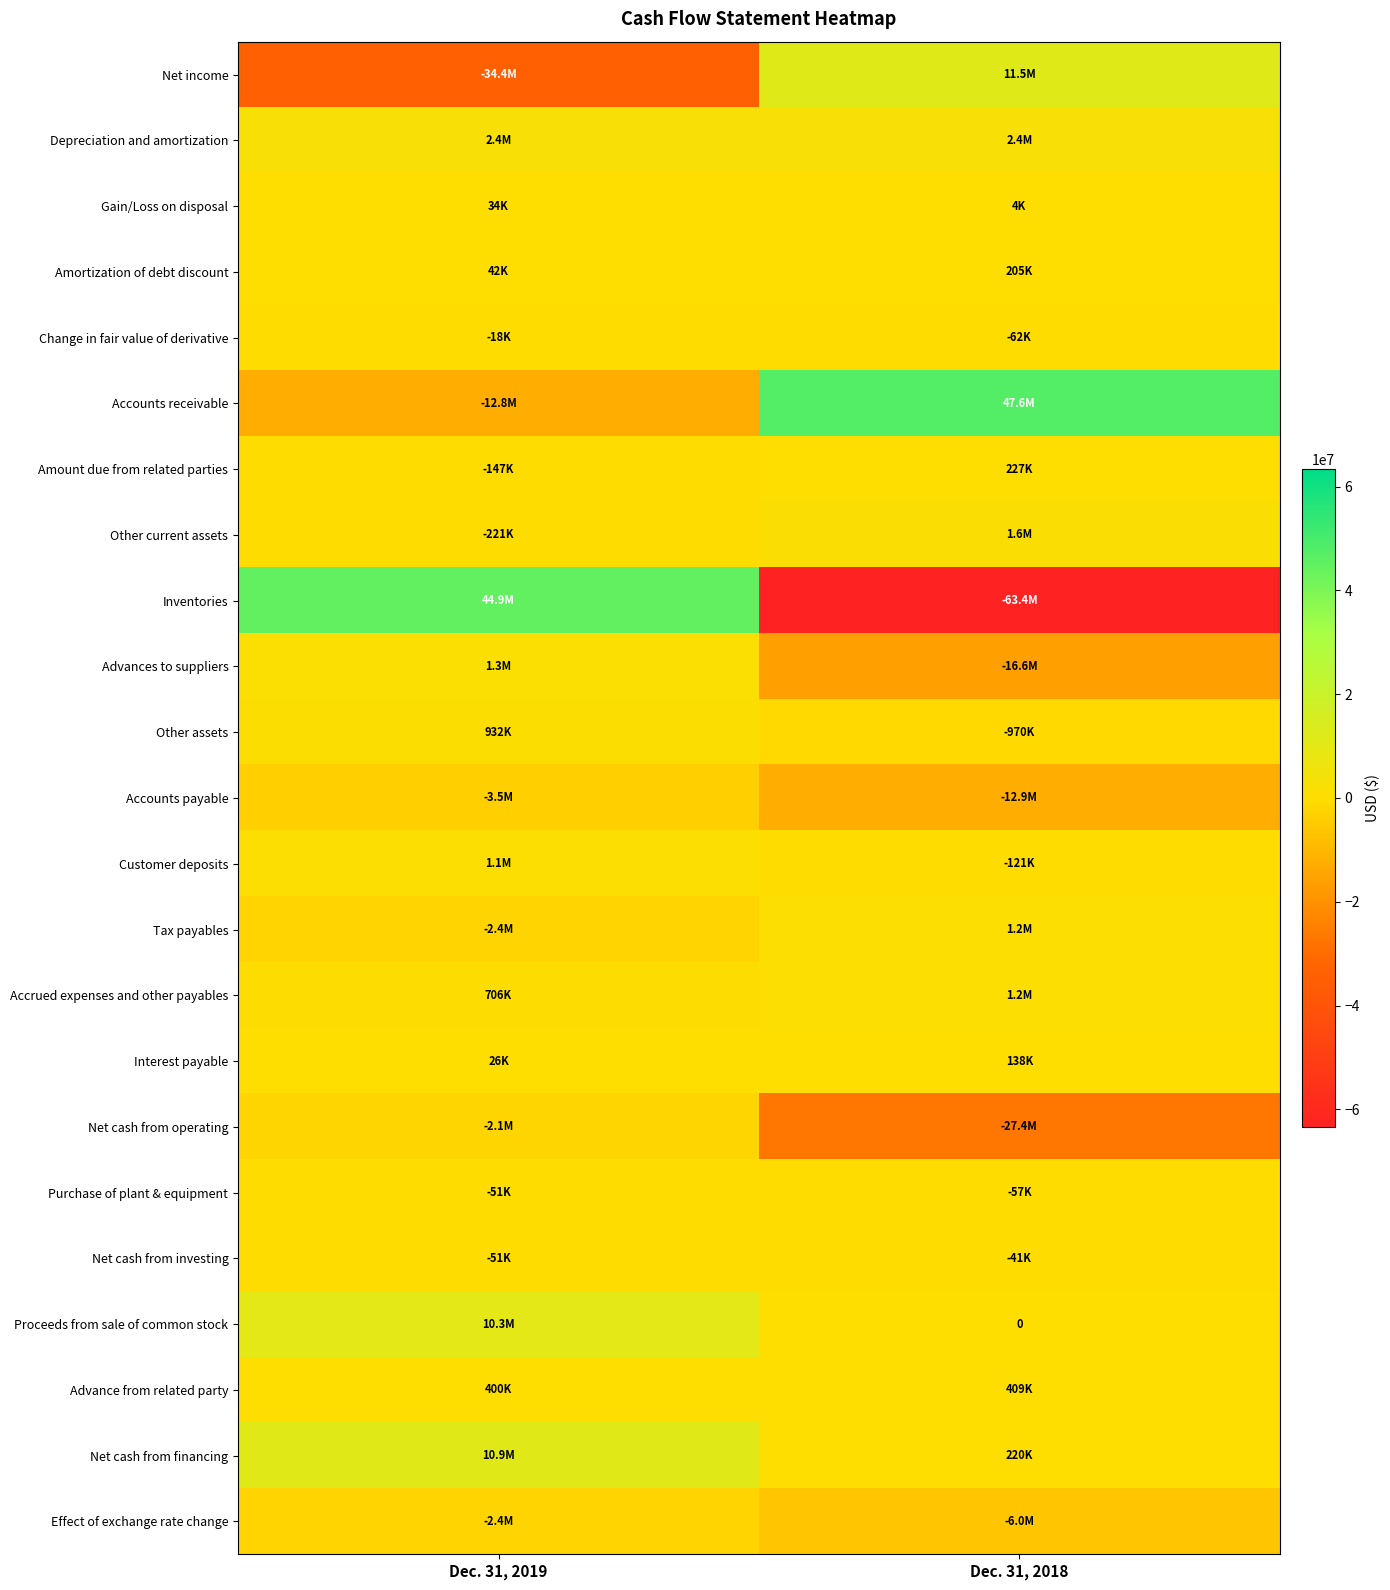

The Gain/Loss on disposal series shows 4415 at Dec. 31, 2018. True or false?

True